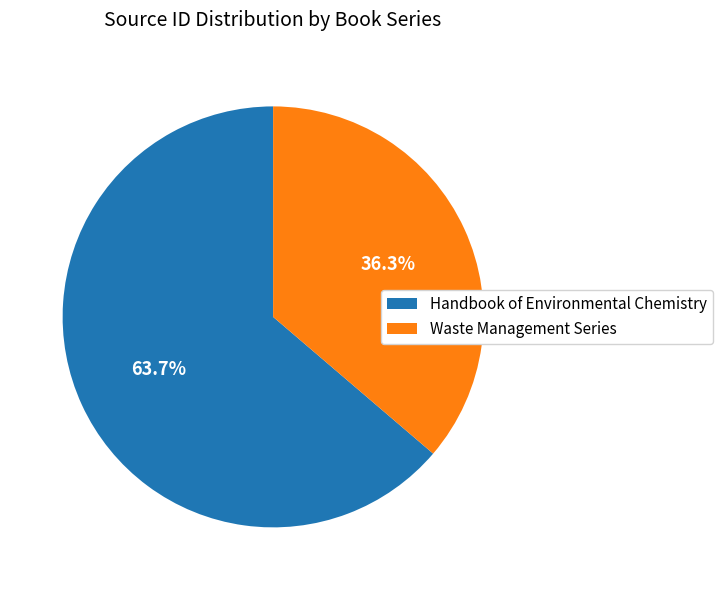

How many slices are in this pie chart?

2